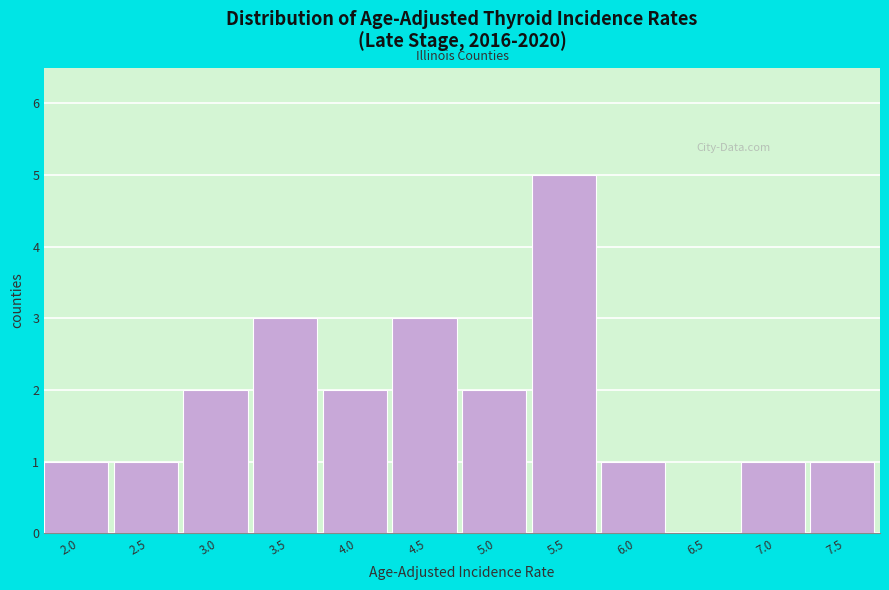

Reading left to right, list all the values displayed in this chart.

2.0=1	2.5=1	3.0=2	3.5=3	4.0=2	4.5=3	5.0=2	5.5=5	6.0=1	6.5=0	7.0=1	7.5=1